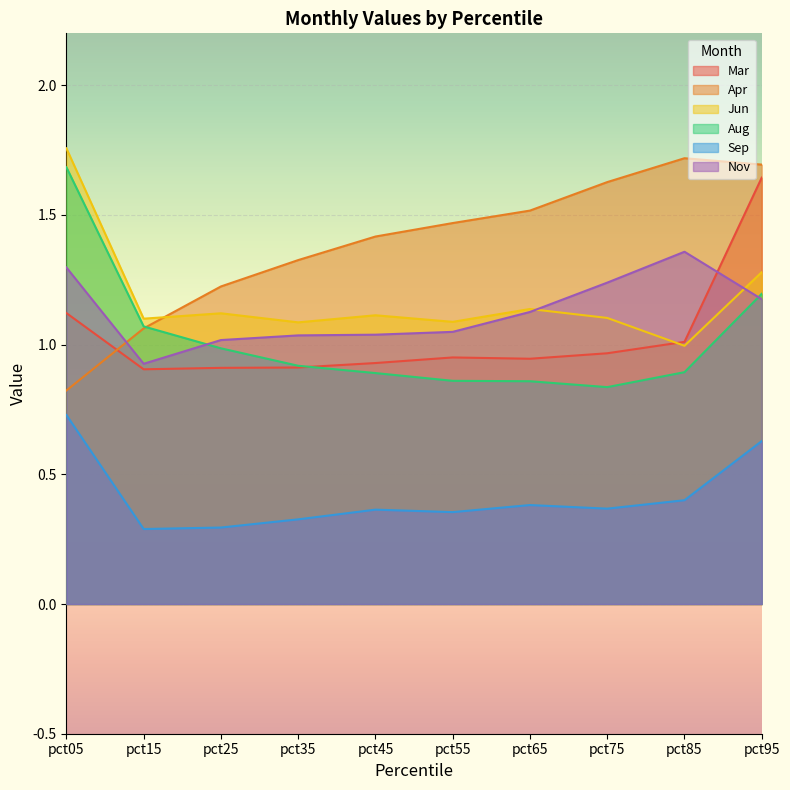

Does the chart display data point markers on the line(s)?

No